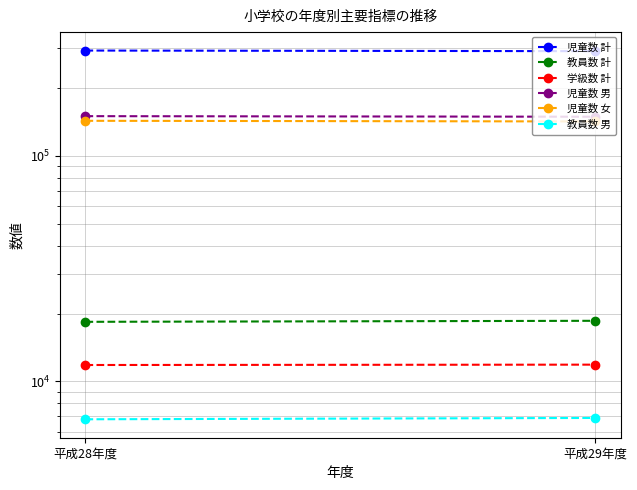

What is the label of the 1st point from the right?

平成29年度